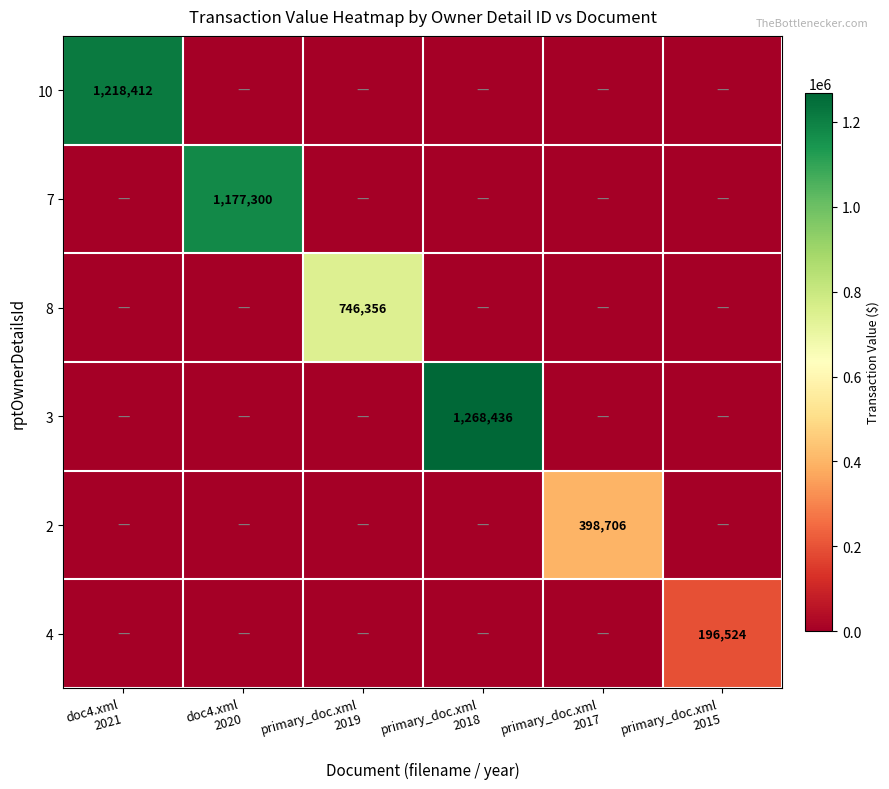

Is it true that 3 equals 0 at primary_doc.xml 2017?

True